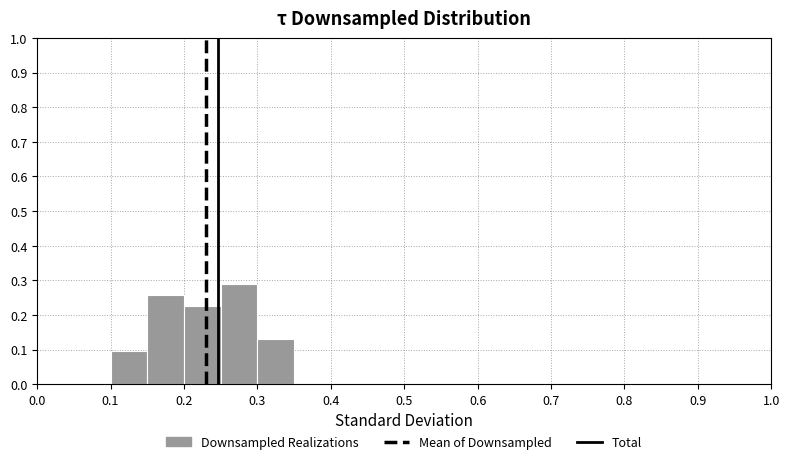

Which range on the x-axis has the tallest bar?

0.25 to 0.30